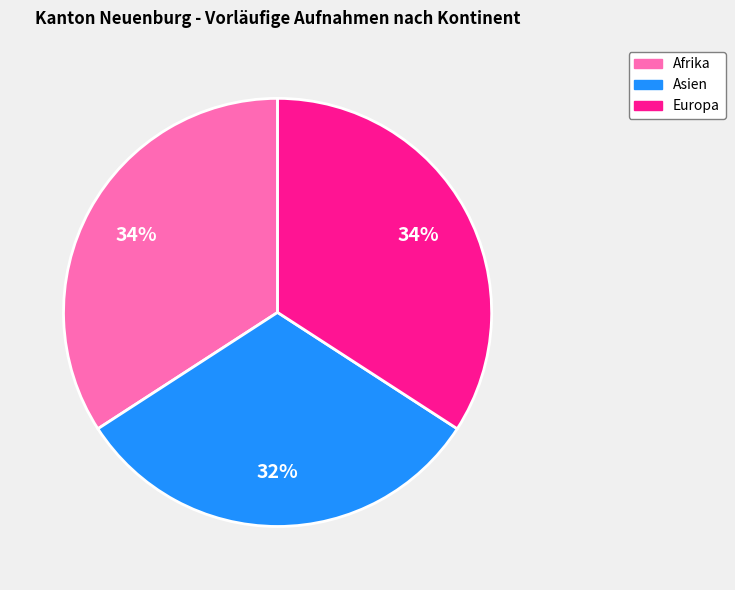

To the nearest percent, what is the average slice percentage?

33%